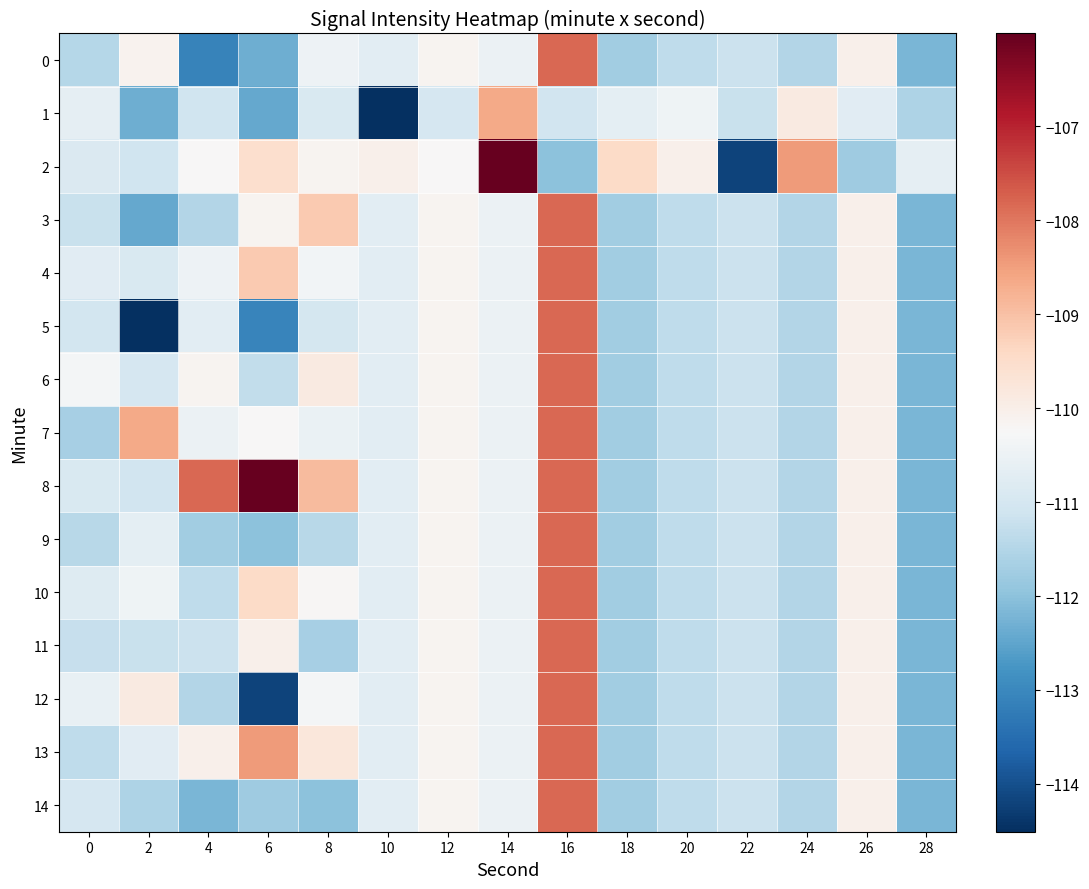

At which category is the sum across all series the highest?

16